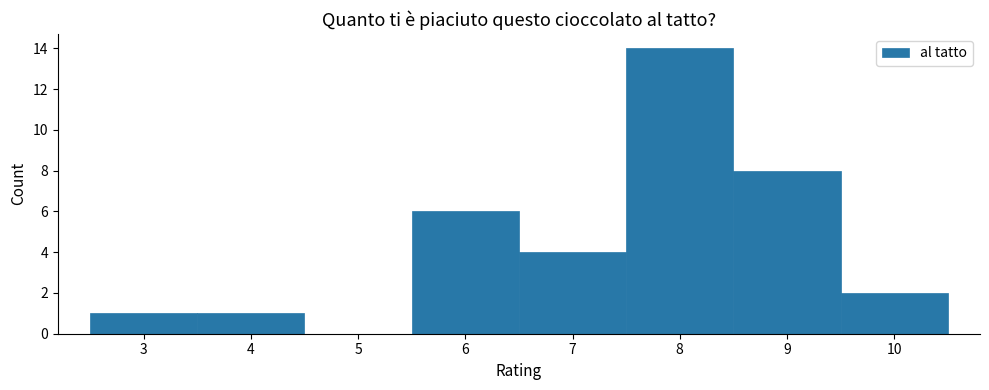

Reading left to right, transcribe this chart: for each bar, give the range it covers on the x-axis and its height. The values are not printed on the chart, so give them approximately, as read against the axis.

2.5 to 3.5: 1
3.5 to 4.5: 1
4.5 to 5.5: 0
5.5 to 6.5: 6
6.5 to 7.5: 4
7.5 to 8.5: 14
8.5 to 9.5: 8
9.5 to 10.5: 2